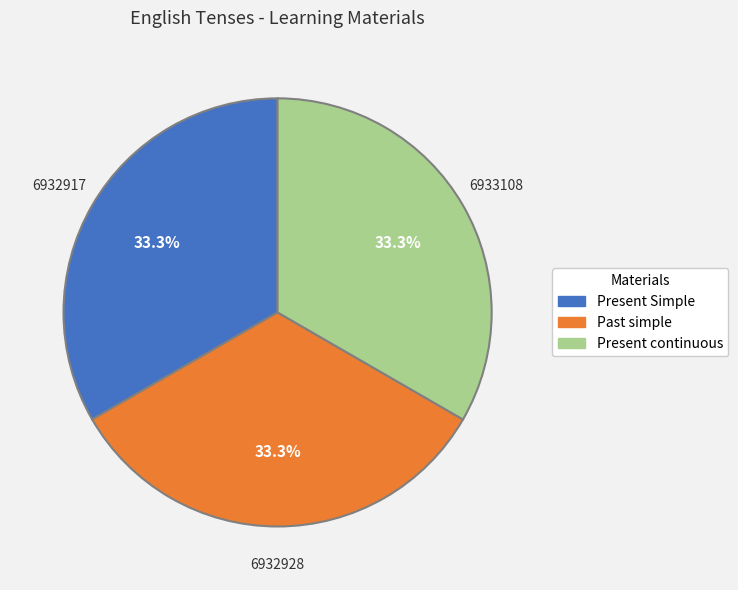

Is the sum of Past simple and Present Simple greater than half?

Yes